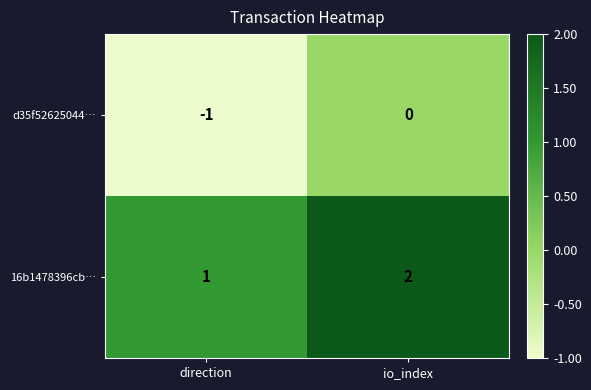

Which series has the largest total across all categories?

16b1478396cb…